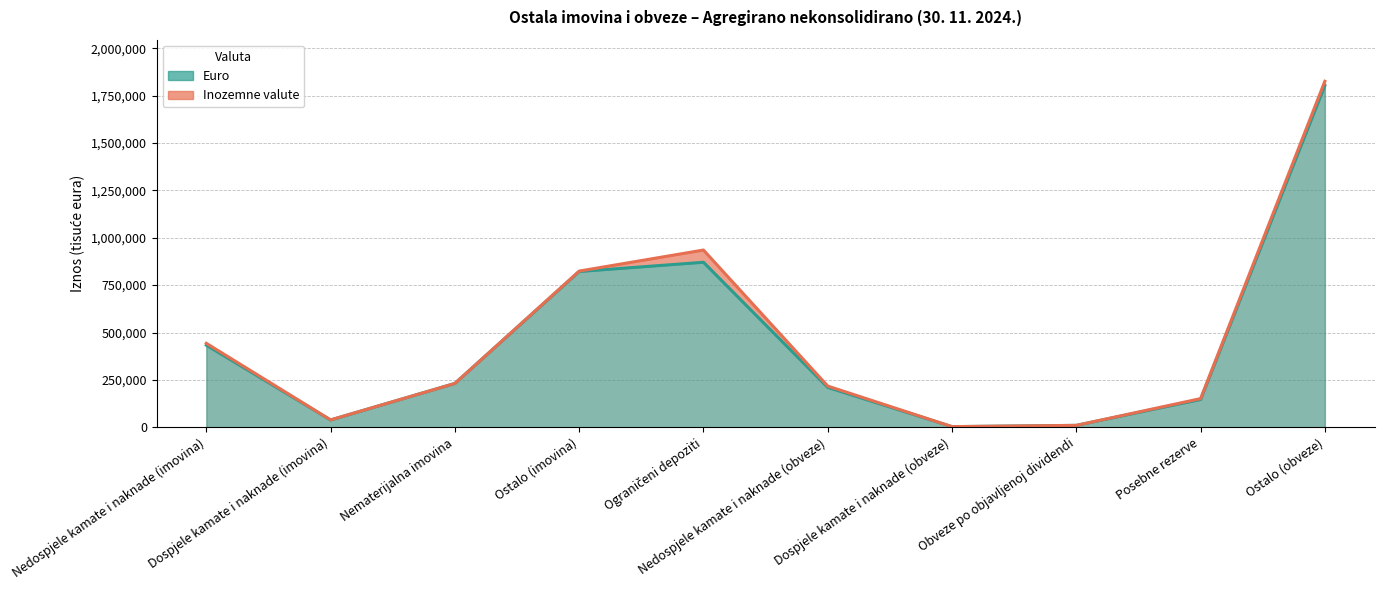

List the labels in order of value, largest first.

Ostalo (obveze), Ograničeni depoziti, Ostalo (imovina), Nedospjele kamate i naknade (imovina), Nematerijalna imovina, Nedospjele kamate i naknade (obveze), Posebne rezerve, Dospjele kamate i naknade (imovina), Obveze po objavljenoj dividendi, Dospjele kamate i naknade (obveze)